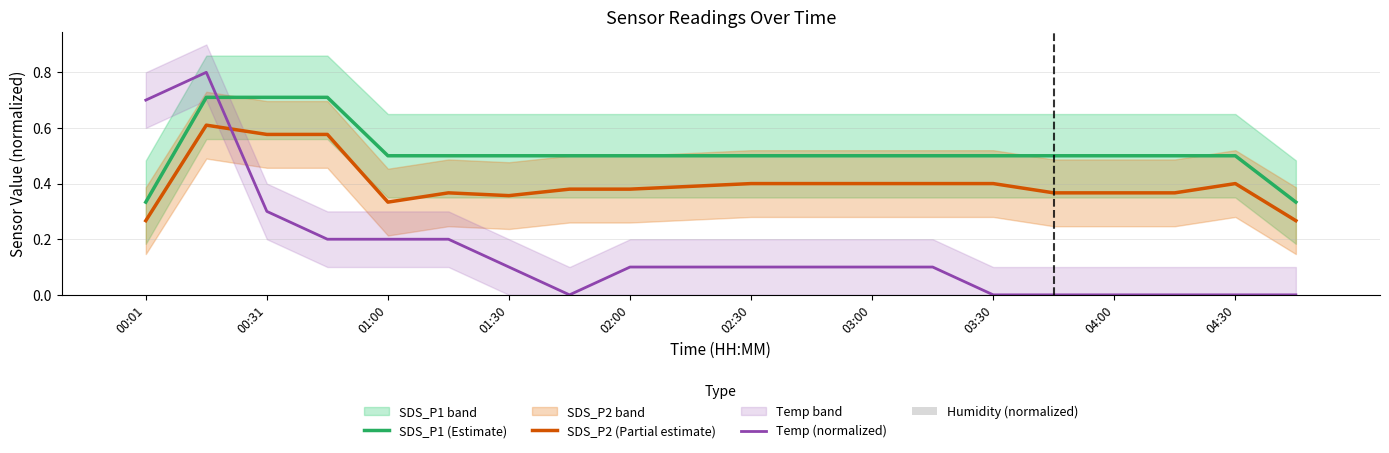

True or false: SDS_P1 (Estimate) and SDS_P2 (Partial estimate) cross at least once.

False